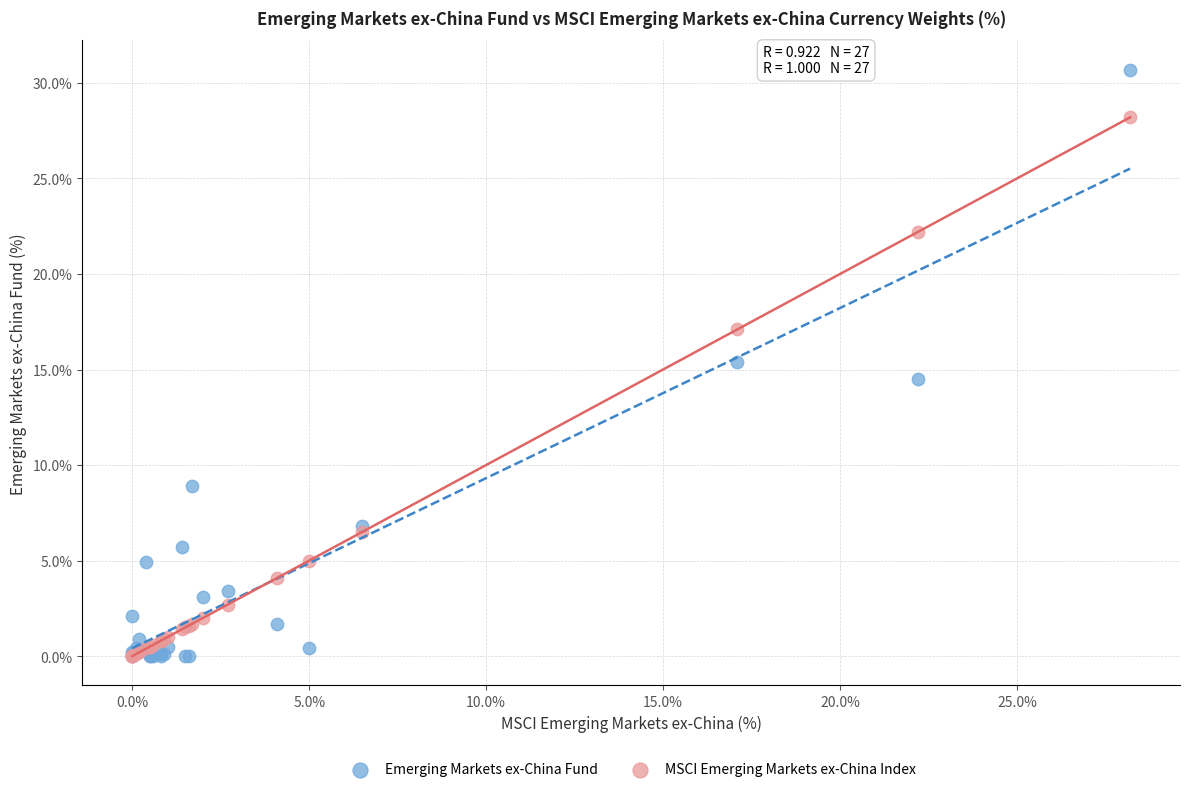

In the MSCI Emerging Markets ex-China Index series, what Y value is closest to 14?

17.1